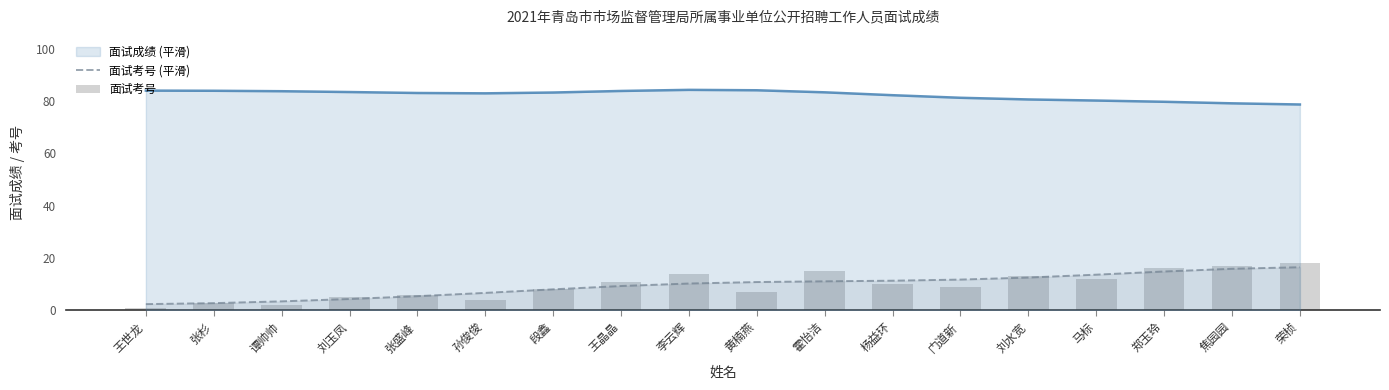

What is the highest value of the 面试考号 series?

18.0